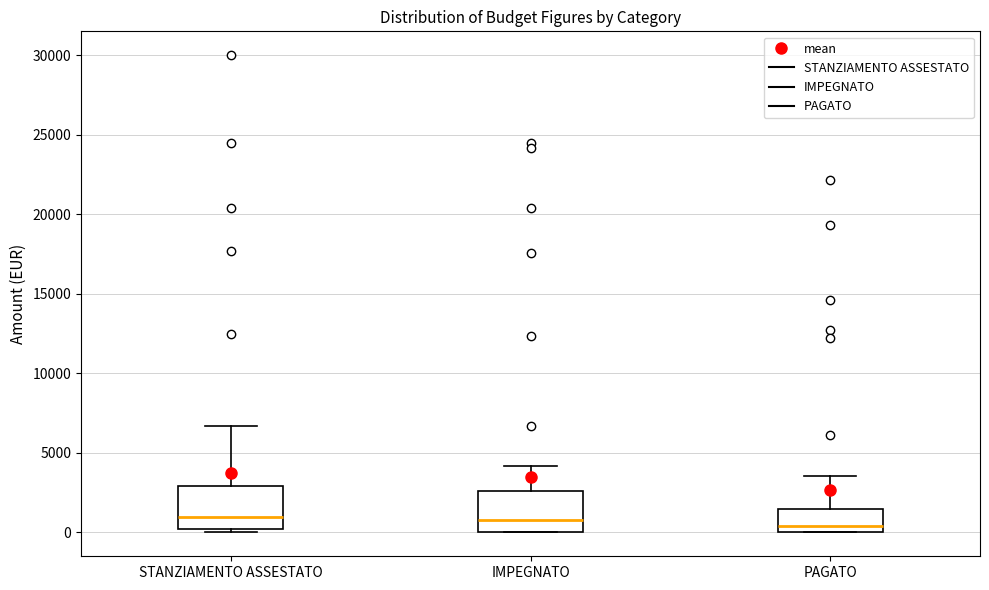

Reading left to right, read every box against the y-axis: the position of its median line, the range the box covers, and the ends of its whiskers. The values are not printed on the chart, so give them approximately, as read against the axis.

STANZIAMENTO ASSESTATO: median 1000, box 0 to 3000, whiskers 0 (just below the box's lower edge) to 6500
IMPEGNATO: median 1000, box 0 to 2500, whiskers 0 to 4000
PAGATO: median 500, box 0 to 1500, whiskers 0 to 3500